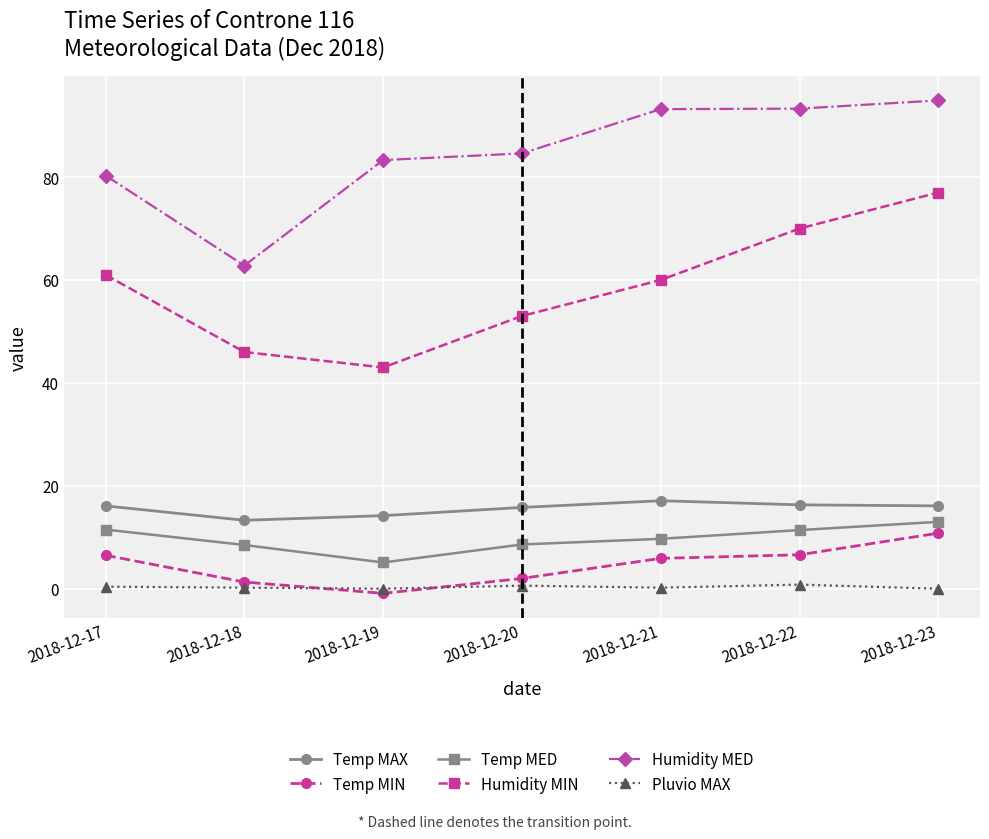

How many series are shown in this chart?

6